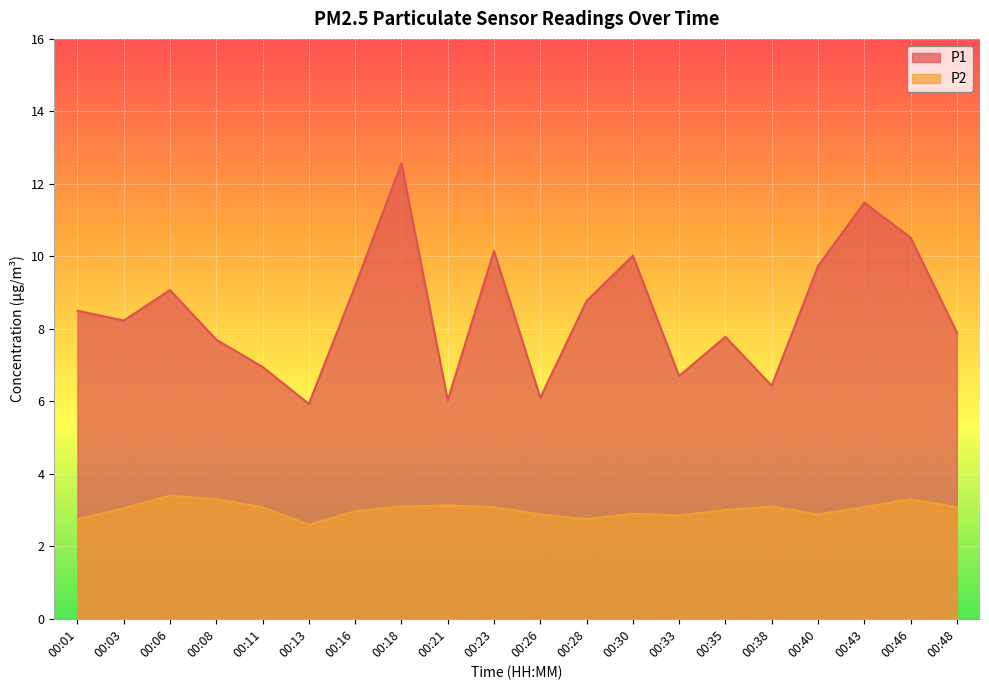

Is it true that P1 equals 6.4 at 00:38?

True